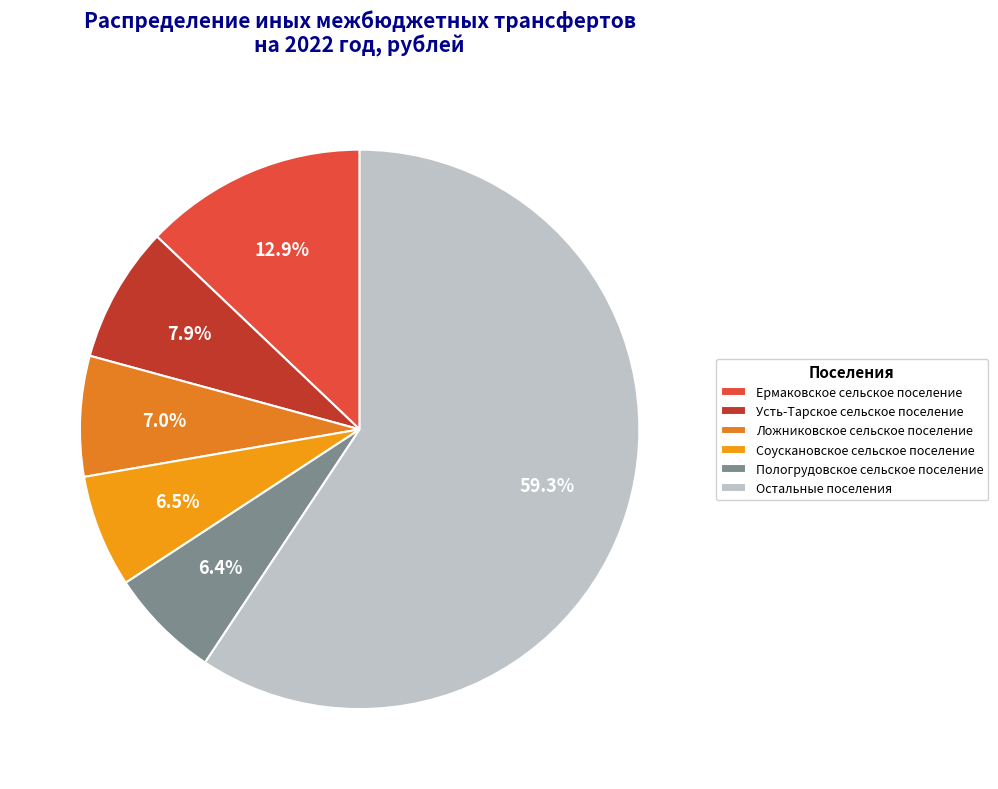

Does Соускановское сельское поселение account for over 50% of the chart?

No